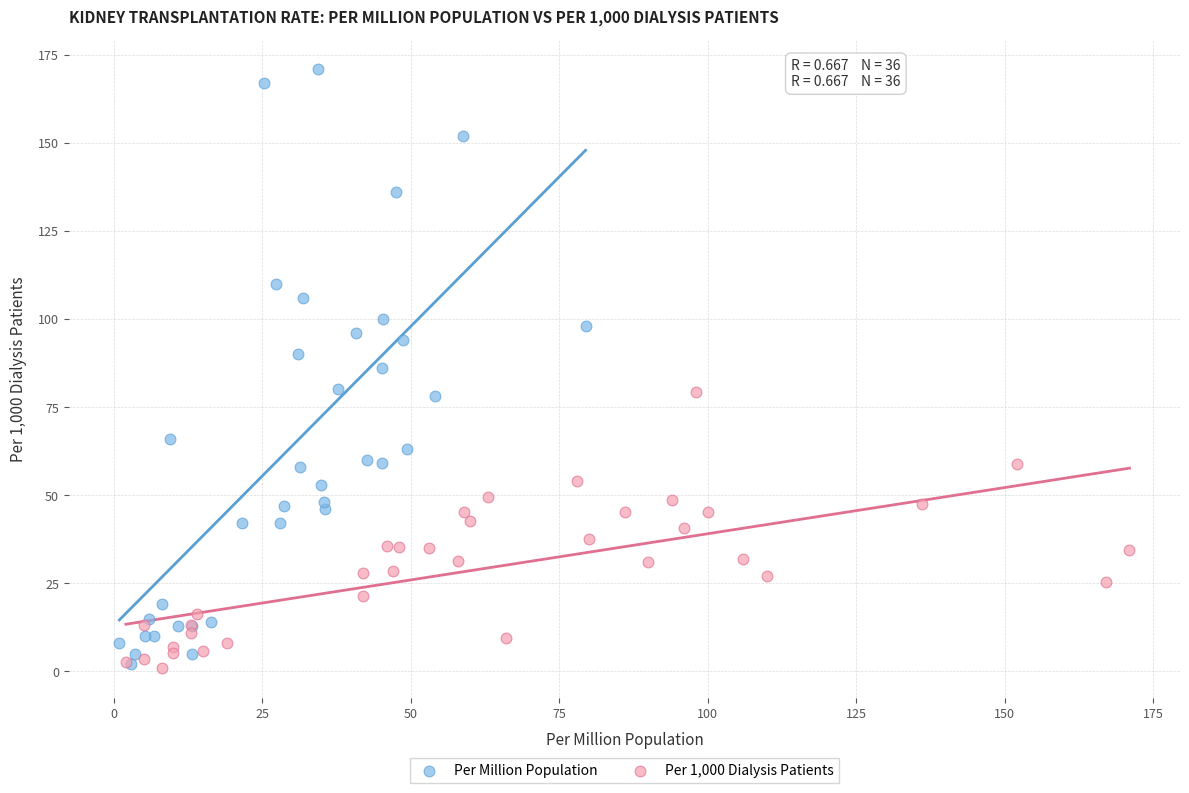

Which series contains the highest Y value?

Per Million Population